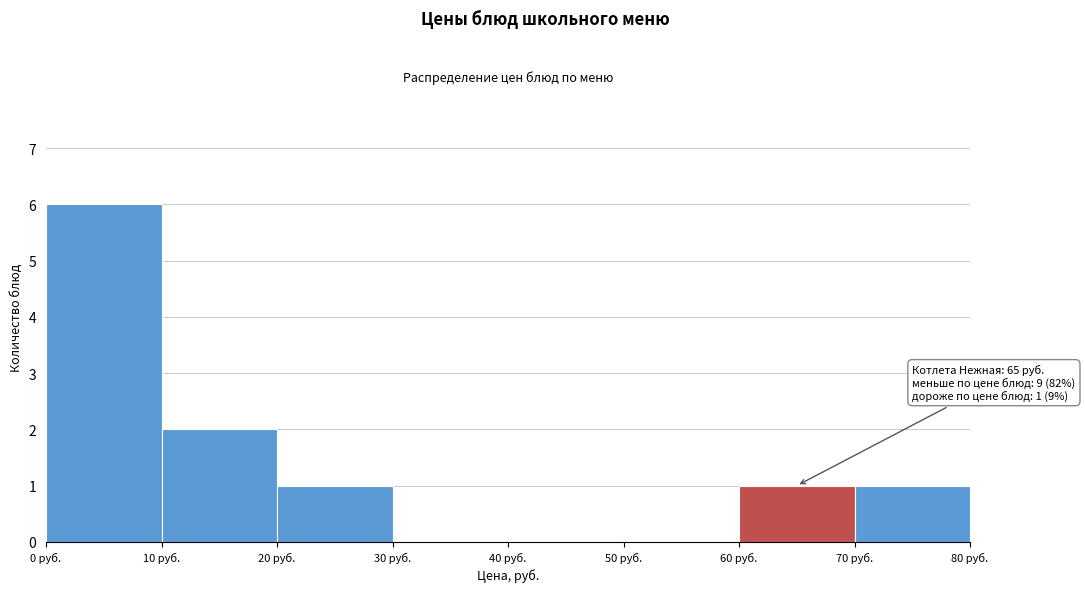

Which range on the x-axis has the tallest bar?

0 to 10